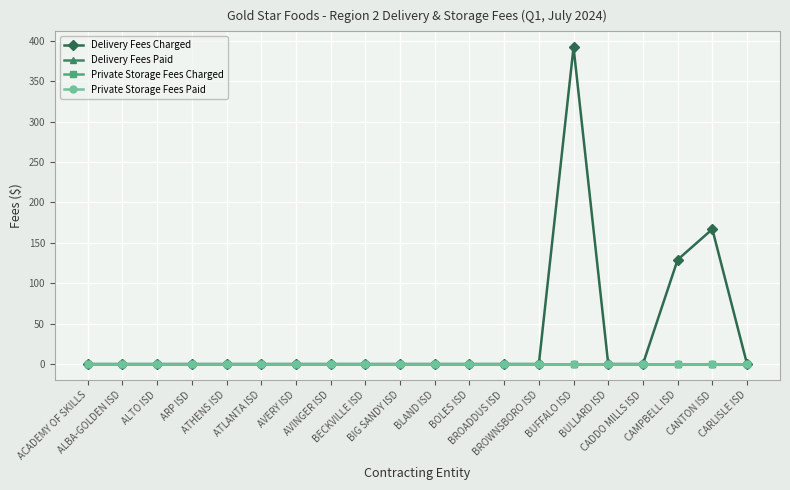

True or false: Private Storage Fees Charged and Private Storage Fees Paid intersect in this chart.

False